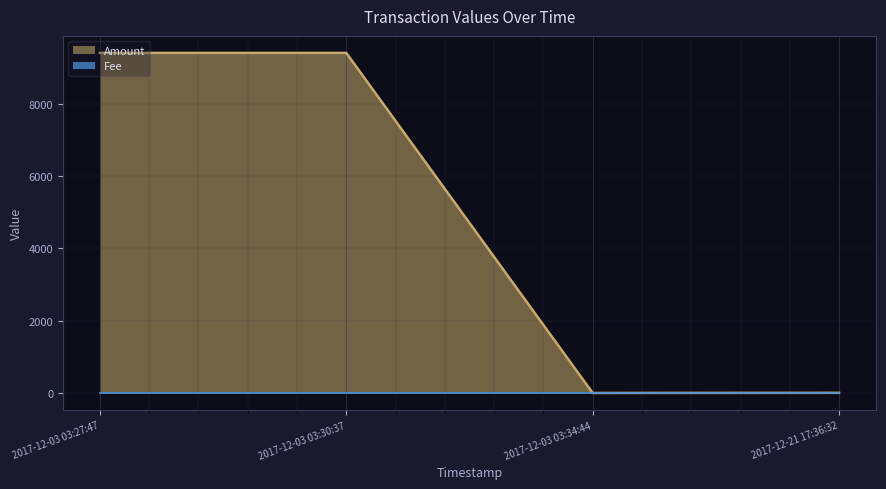

What is the average value?

4704